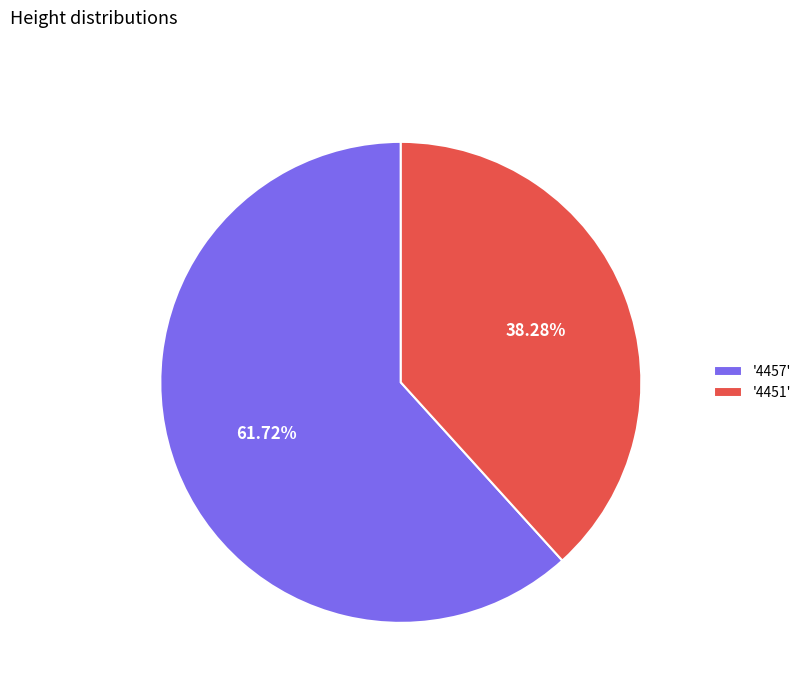

Rank the categories by value from highest to lowest.

'4457', '4451'